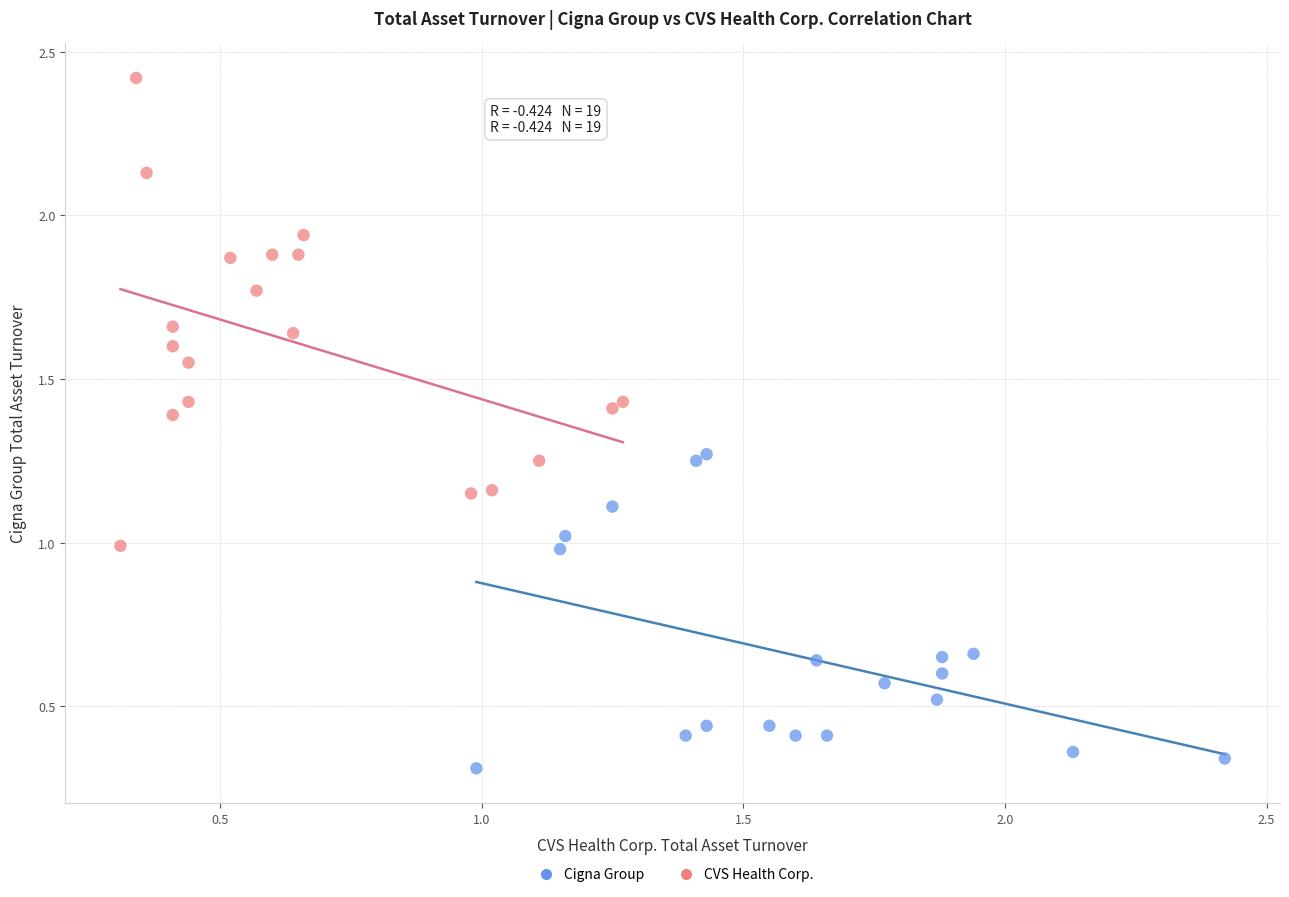

What are all the series names shown in the legend?

Cigna Group, CVS Health Corp.